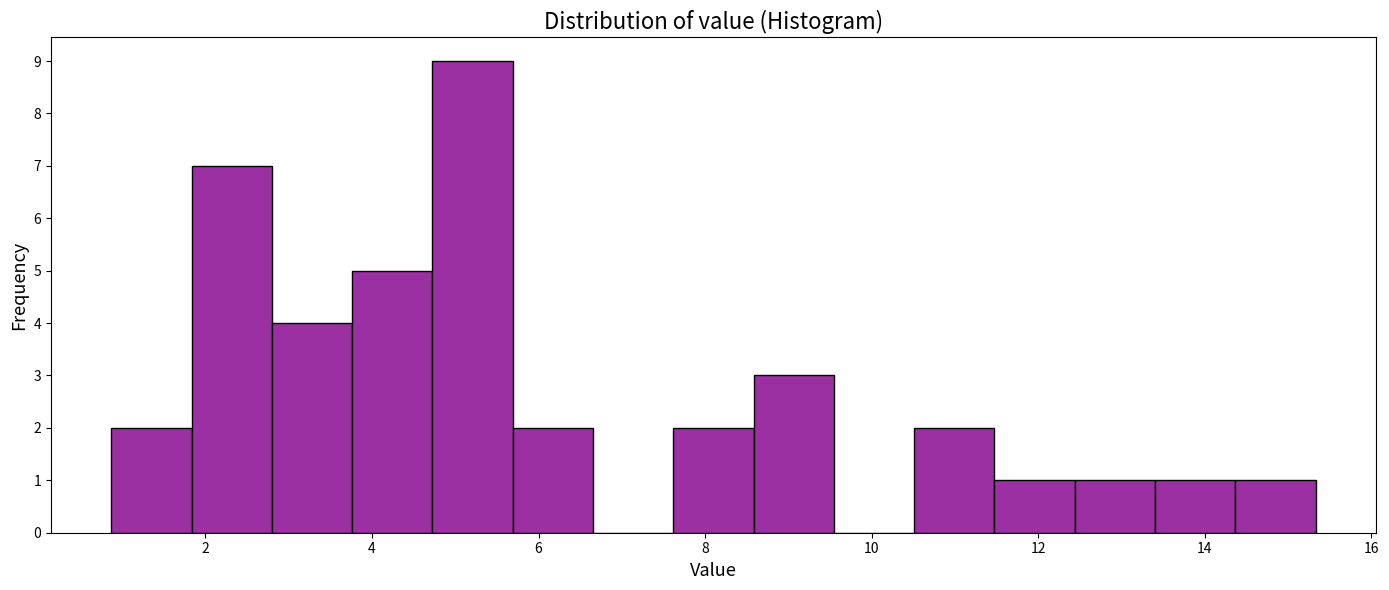

Over which range of the x-axis is the bar tallest?

4.8 to 5.6